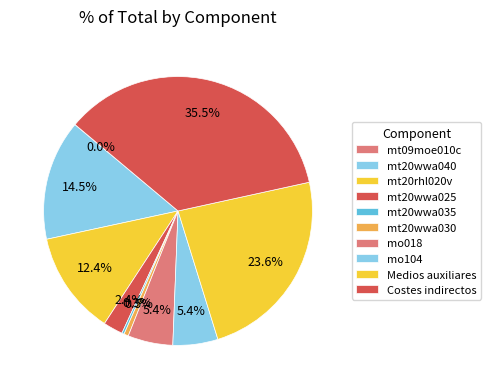

Rank the categories by value from lowest to highest.

mt09moe010c, mt20wwa035, mt20wwa030, mt20wwa025, mo018, mo104, mt20rhl020v, mt20wwa040, Medios auxiliares, Costes indirectos